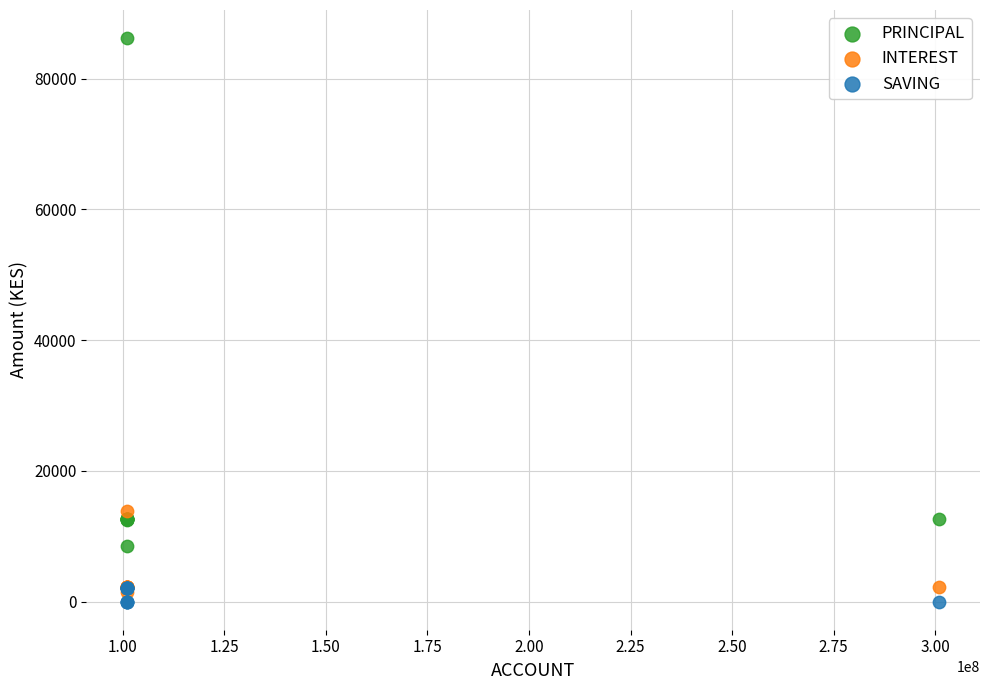

Across all series, what Y value is closest to 43100?

13800